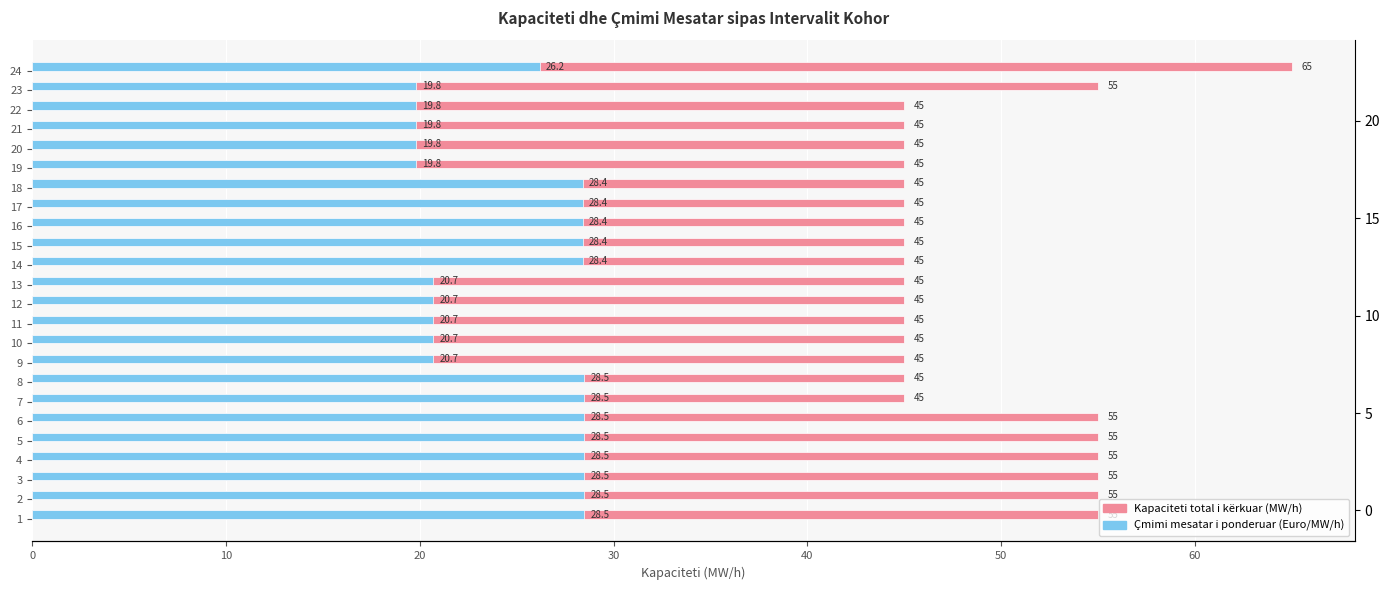

Count the number of categories in the chart.

24